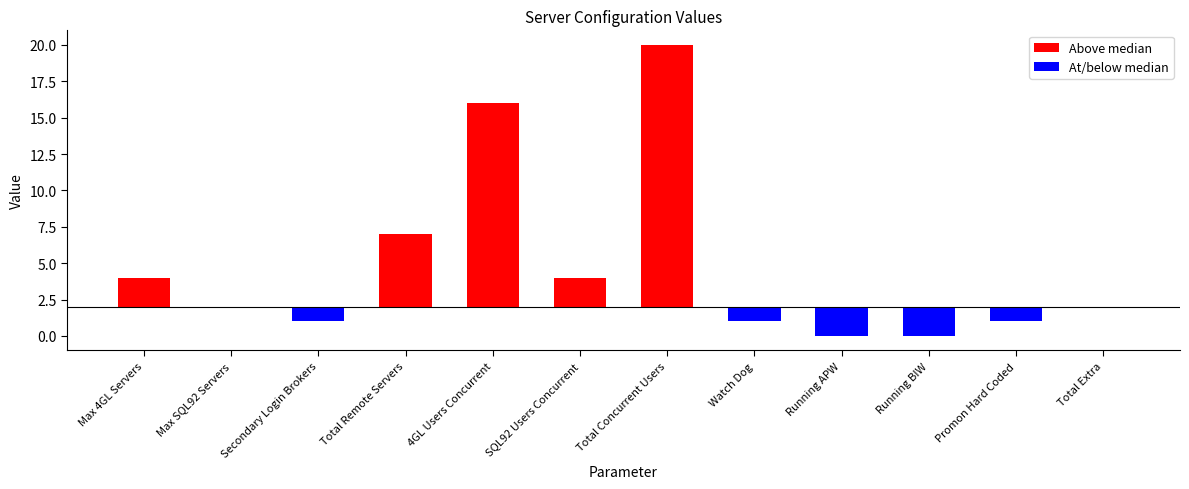

What position from the right is Max 4GL Servers?

12